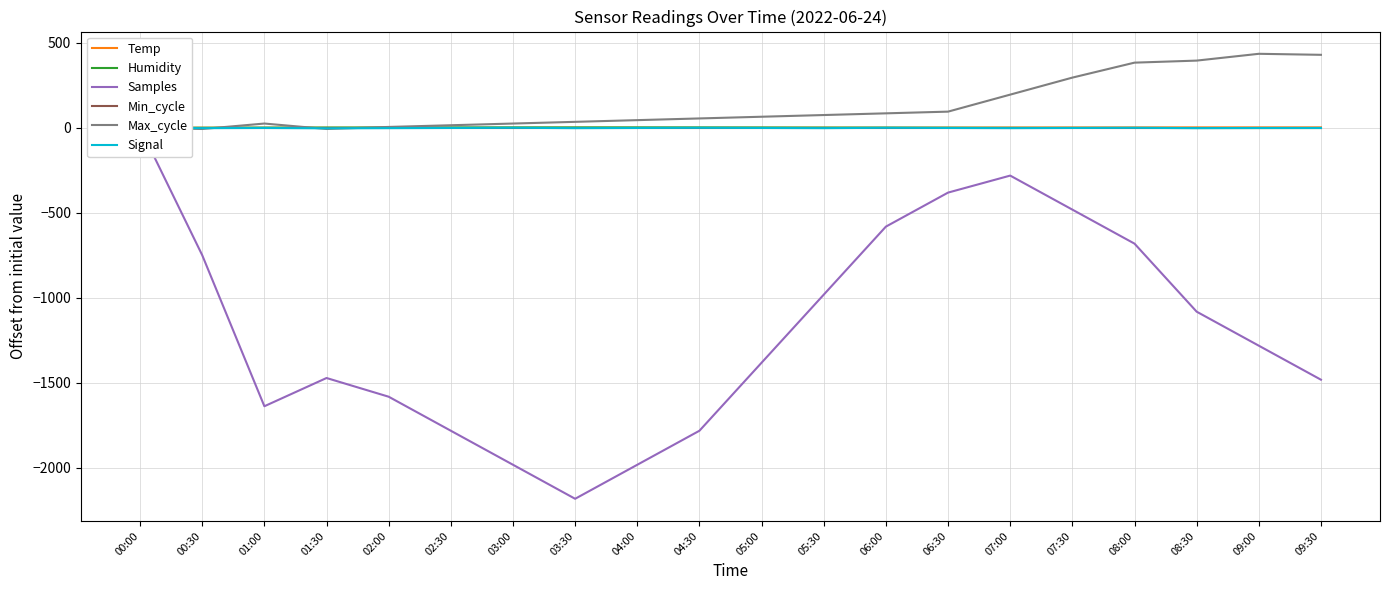

What are all the series names shown in the legend?

Temp, Humidity, Samples, Min_cycle, Max_cycle, Signal